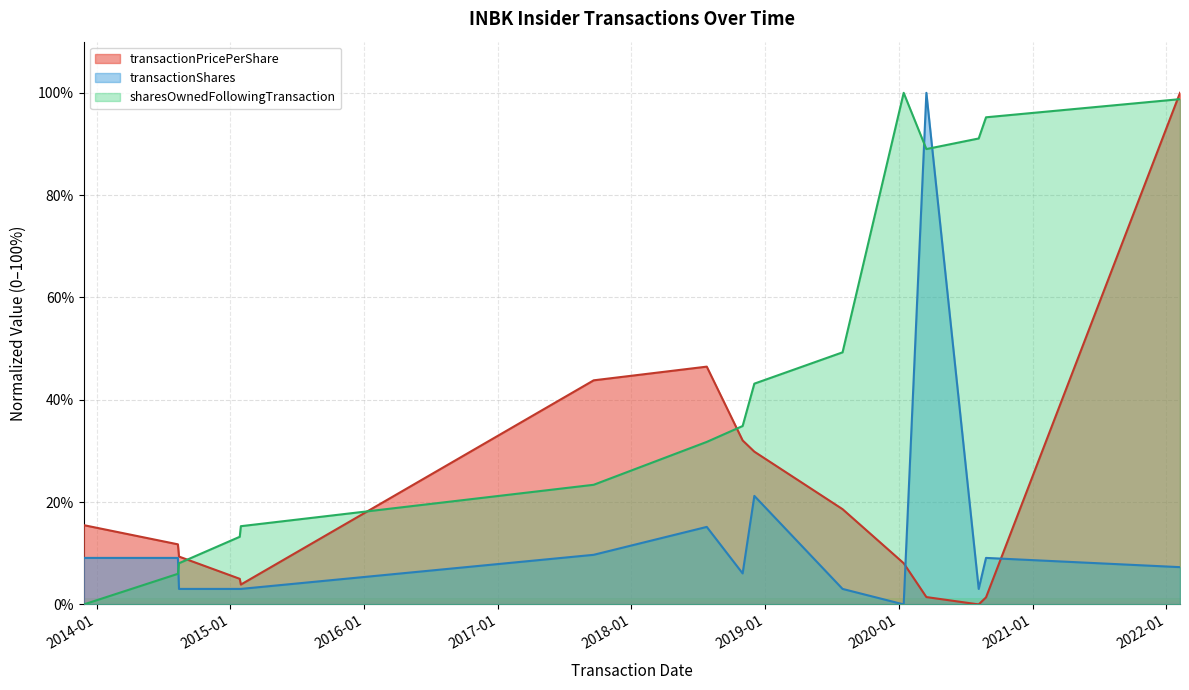

How many interior local valleys does the sharesOwnedFollowingTransaction series have?

1